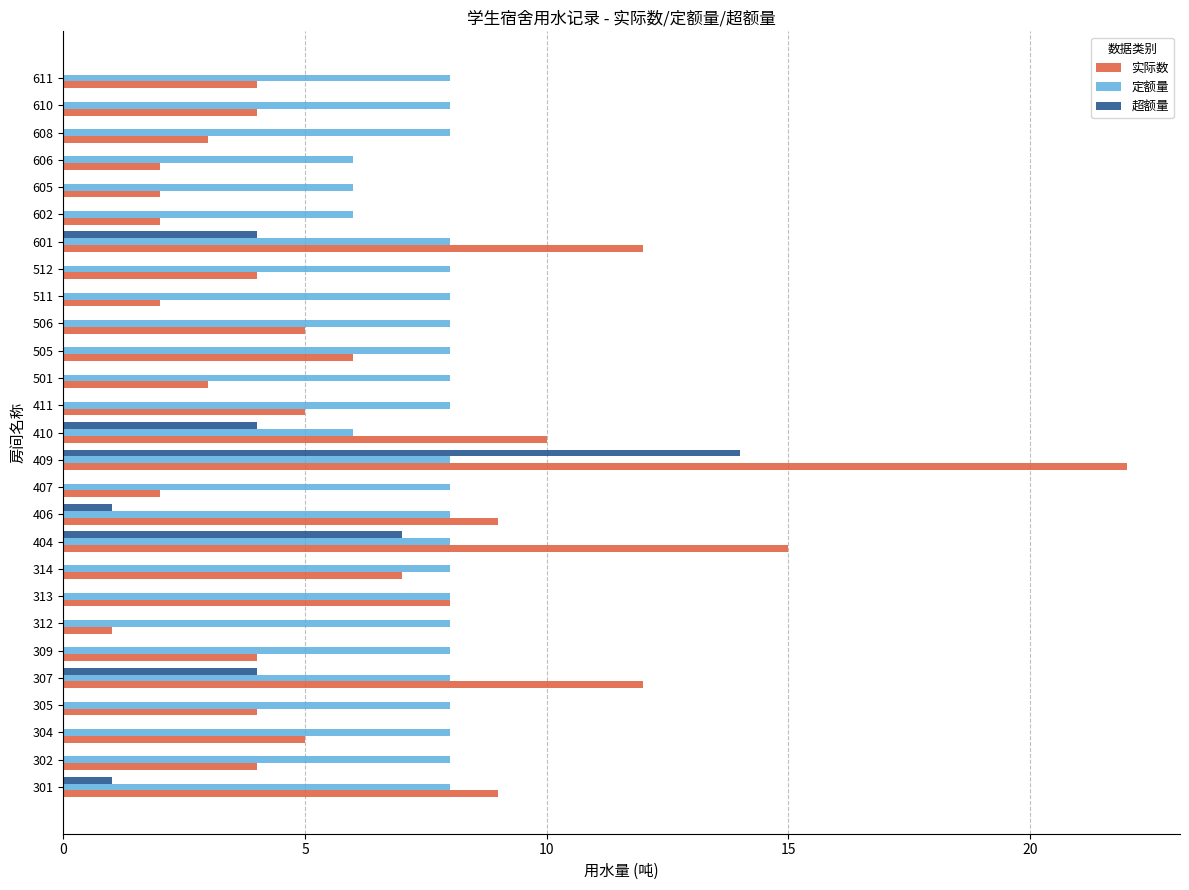

Between 301 and 314, which series saw the biggest shift?

实际数